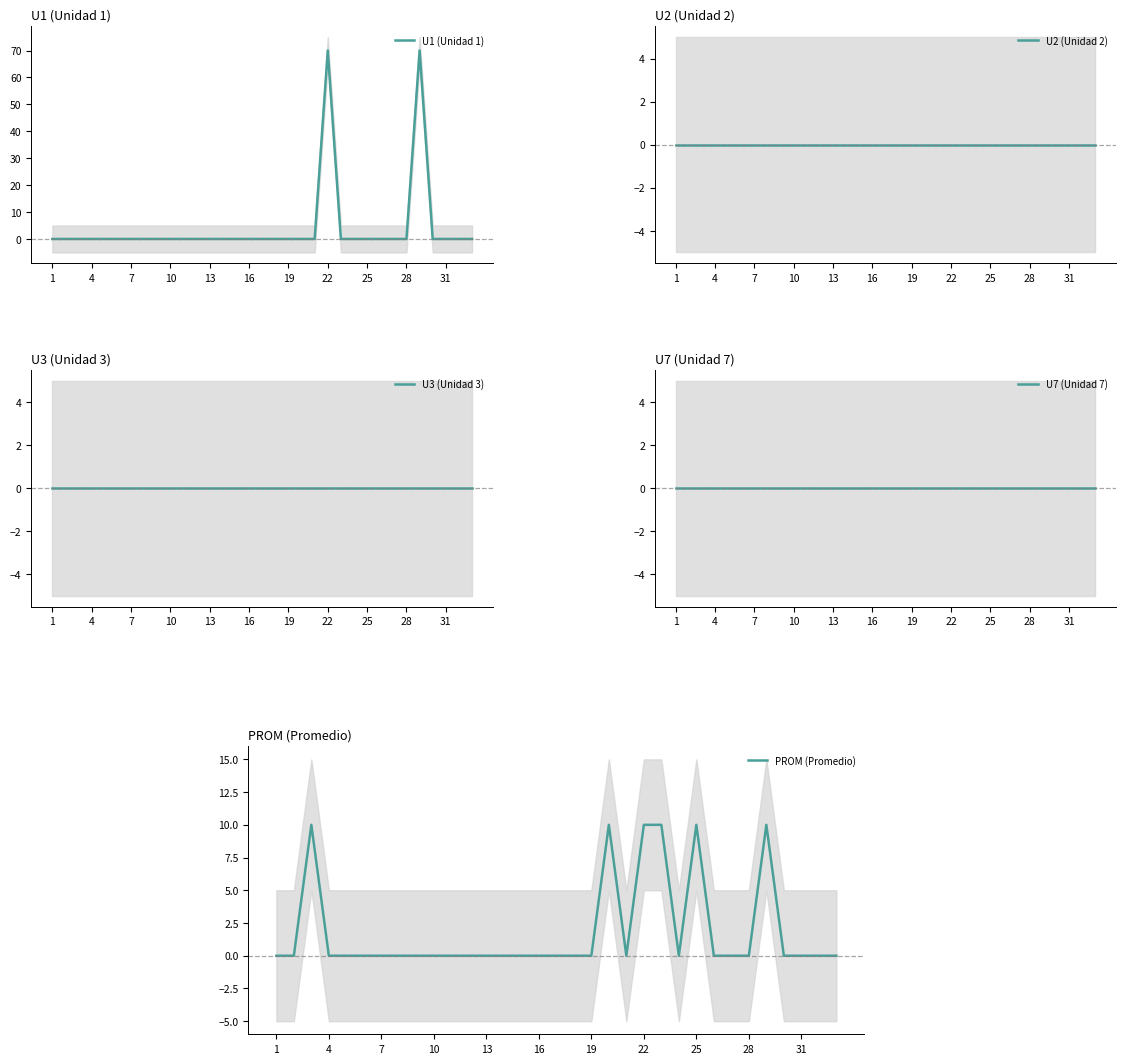

Which series has the widest spread of values?

U1 (Unidad 1)